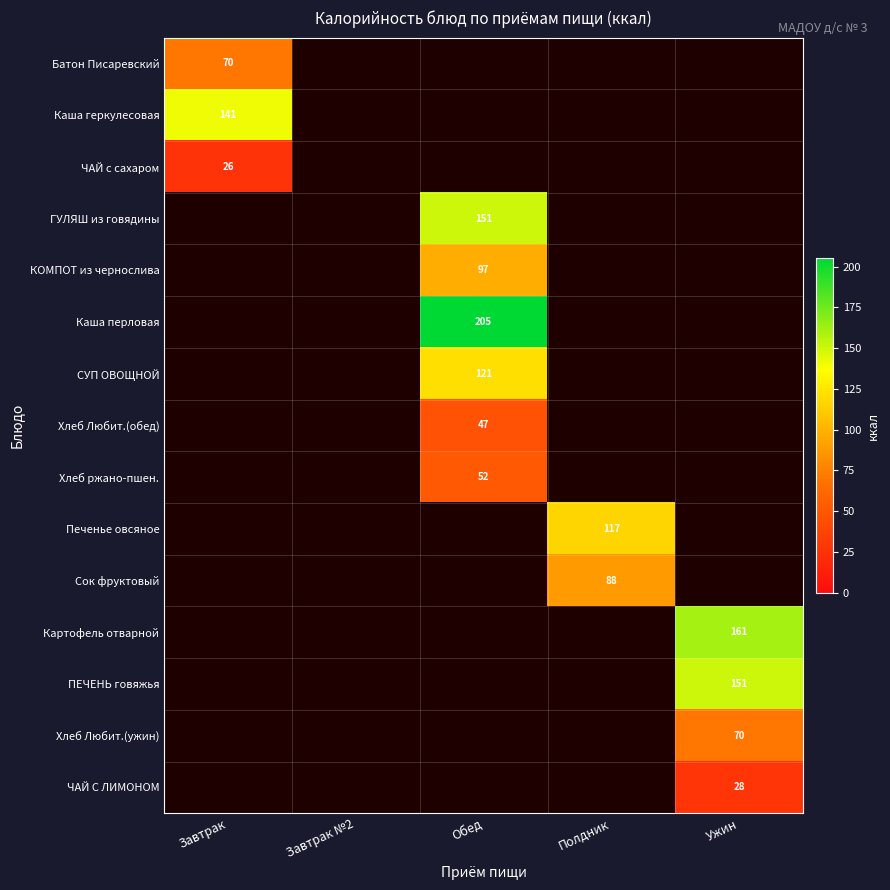

At how many categories does at least one series exceed 2?

4